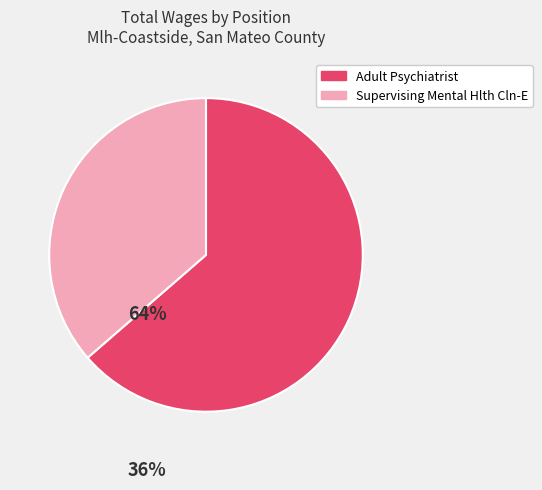

Do Adult Psychiatrist and Supervising Mental Hlth Cln-E together represent more than half of the pie?

Yes